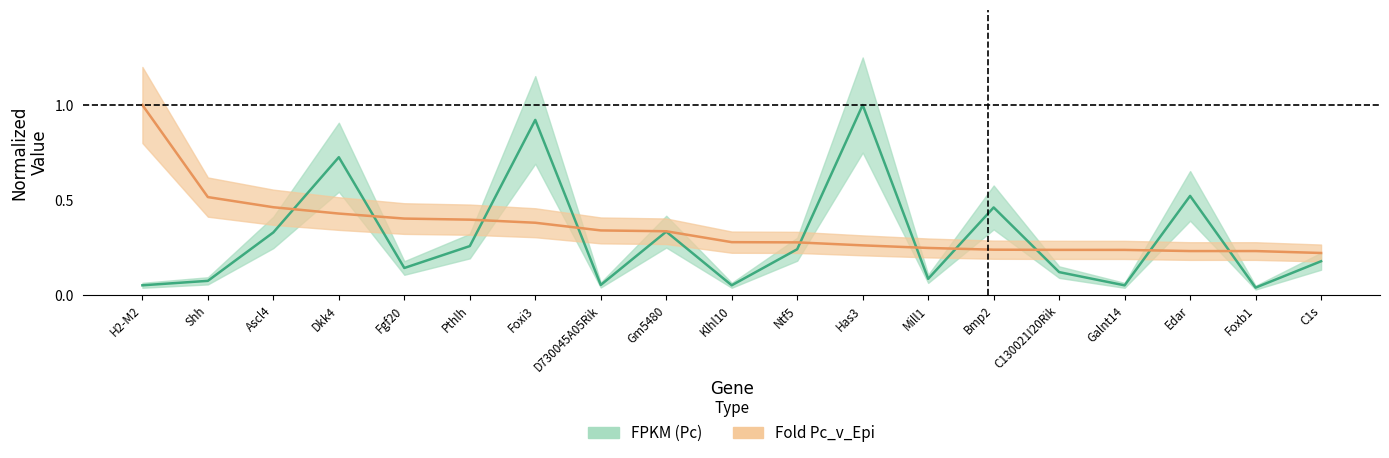

What is the label of the 16th point from the left?

Galnt14